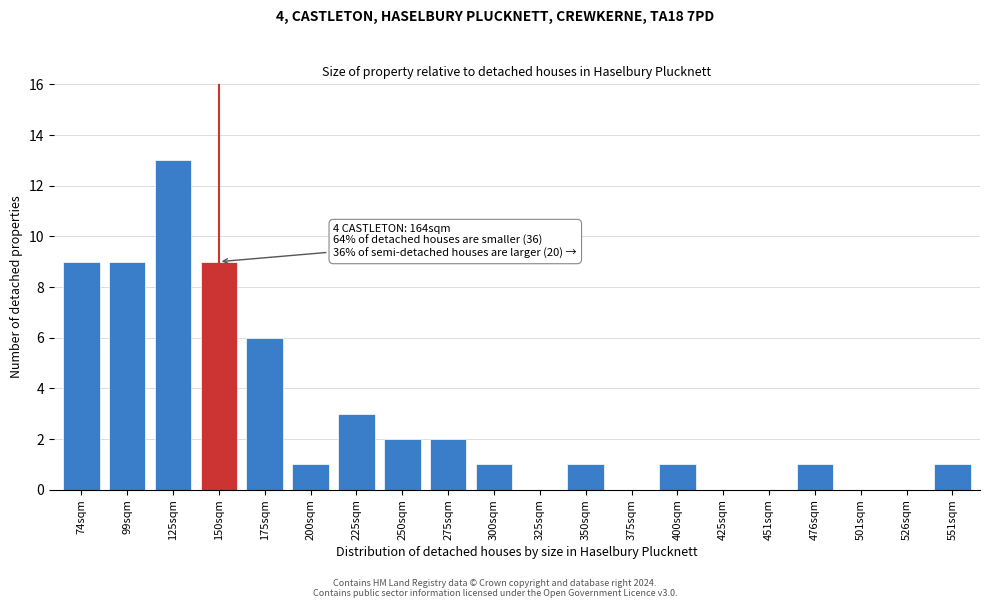

Reading left to right, list all the values displayed in this chart.

74sqm=9	99sqm=9	125sqm=13	150sqm=9	175sqm=6	200sqm=1	225sqm=3	250sqm=2	275sqm=2	300sqm=1	325sqm=0	350sqm=1	375sqm=0	400sqm=1	425sqm=0	451sqm=0	476sqm=1	501sqm=0	526sqm=0	551sqm=1